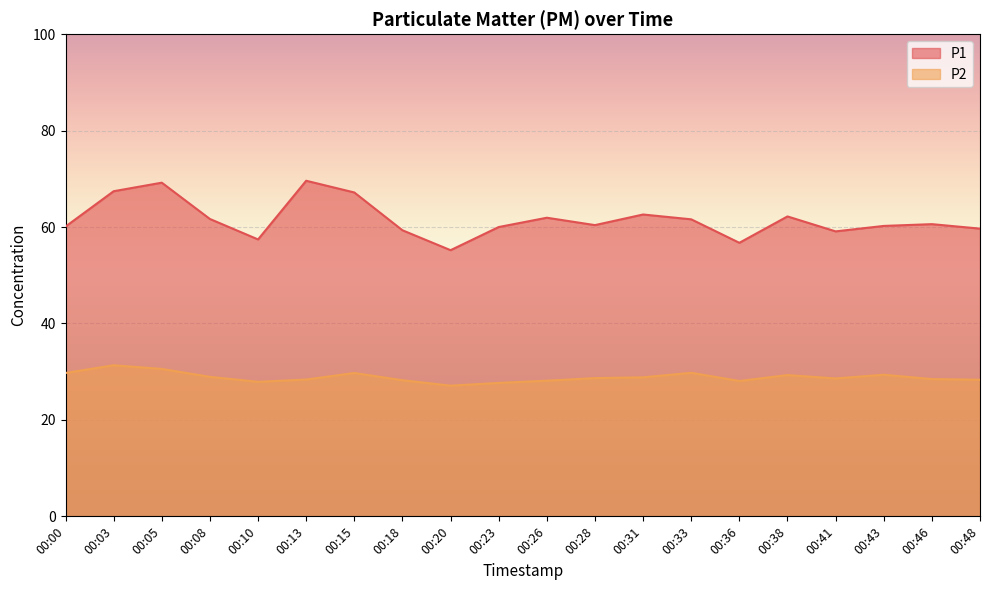

In P2, how many points are lower than both neighbors (excluding endpoints)?

4